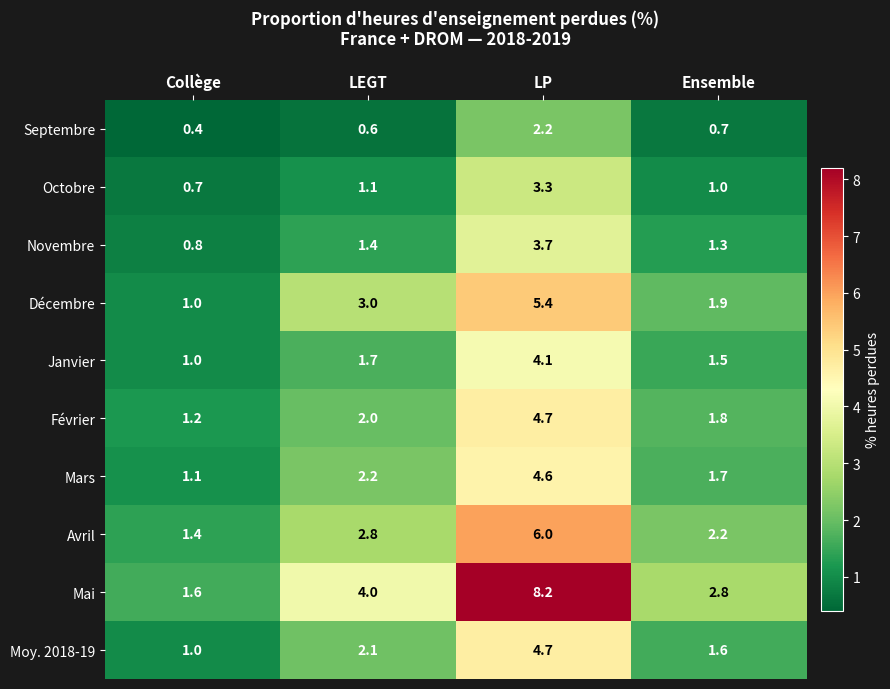

The Moy. 2018-19 series shows 0.4 at LEGT. True or false?

False